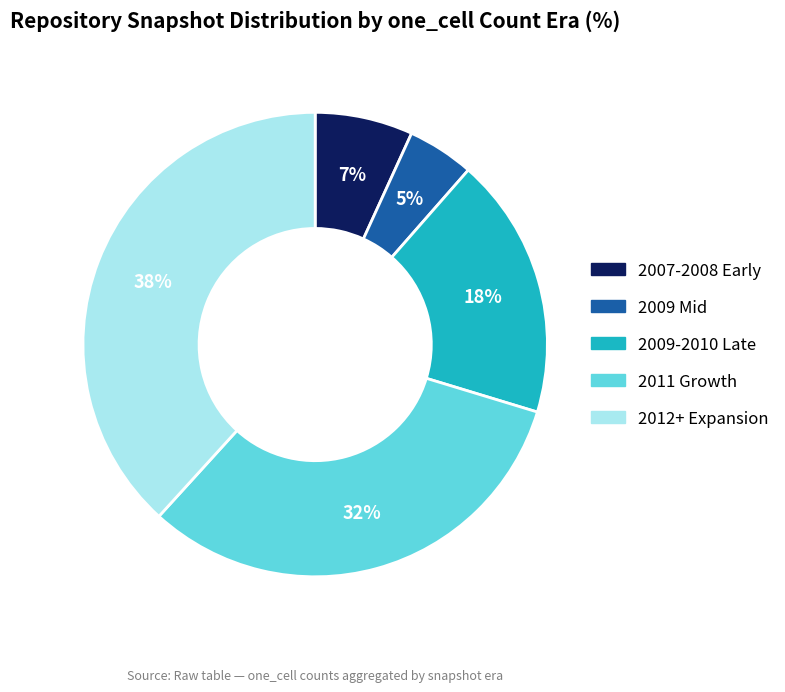

How many slices are in this pie chart?

5